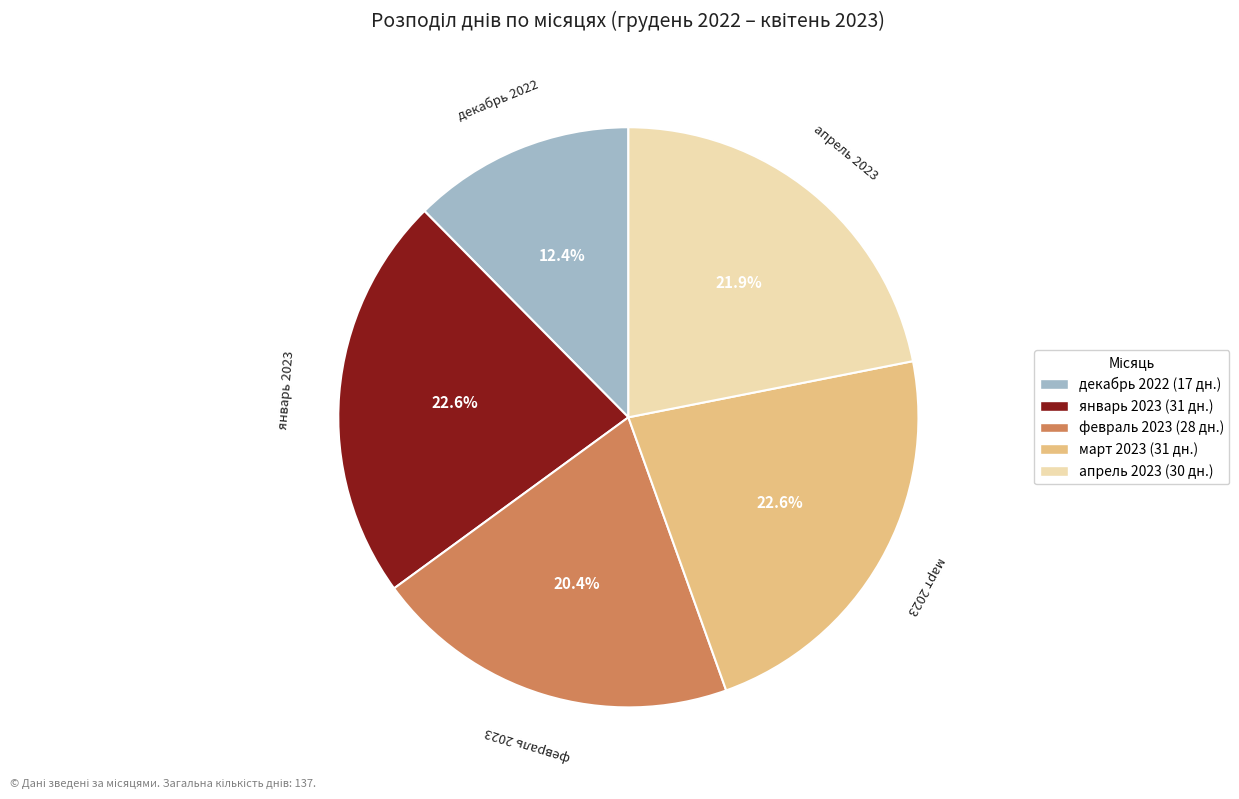

To the nearest percent, what is the difference between the апрель 2023 and март 2023 slice percentages?

1%